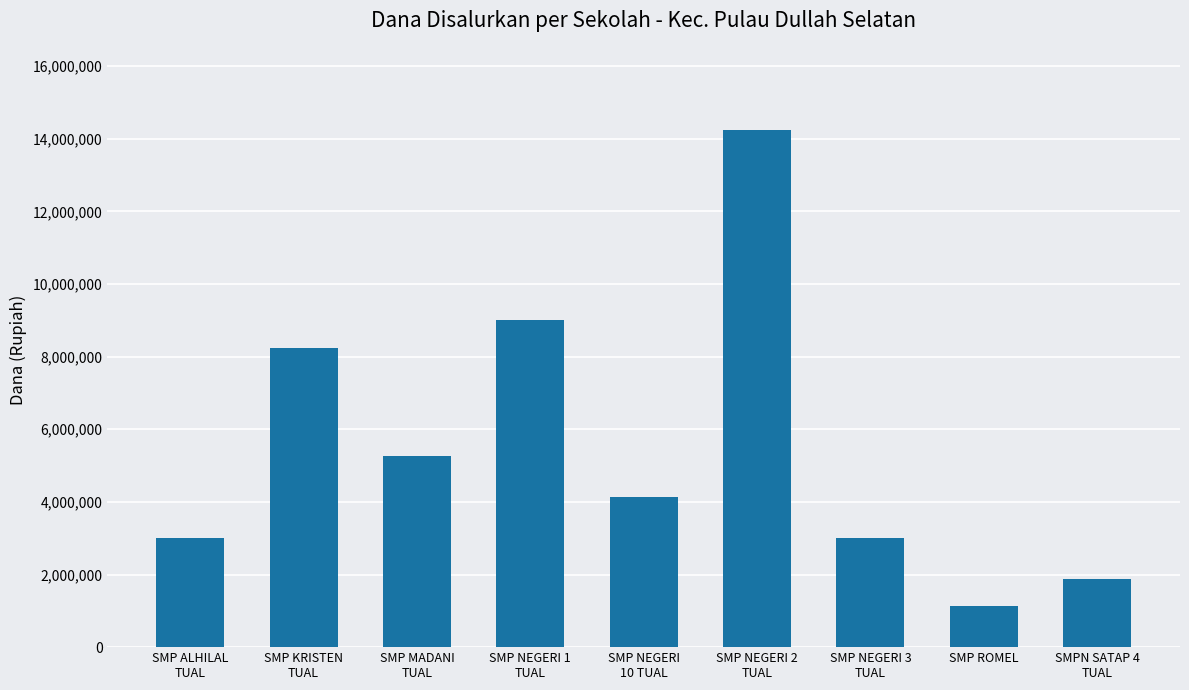

What is the maximum value shown in the chart?

14250000